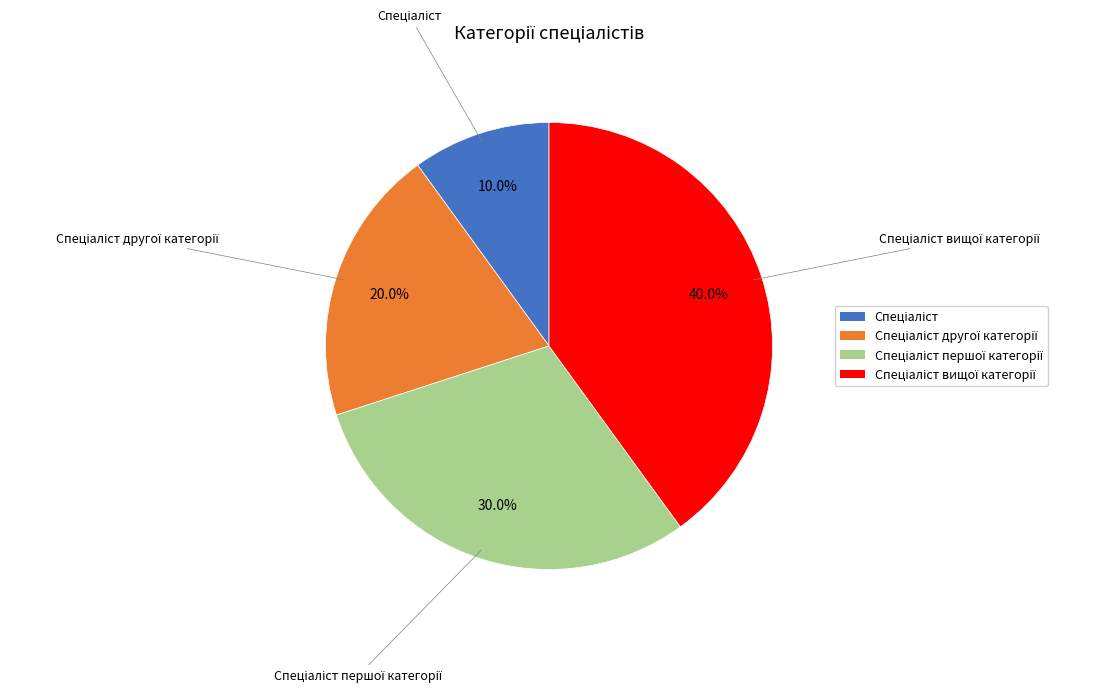

Does any single category account for the majority?

No